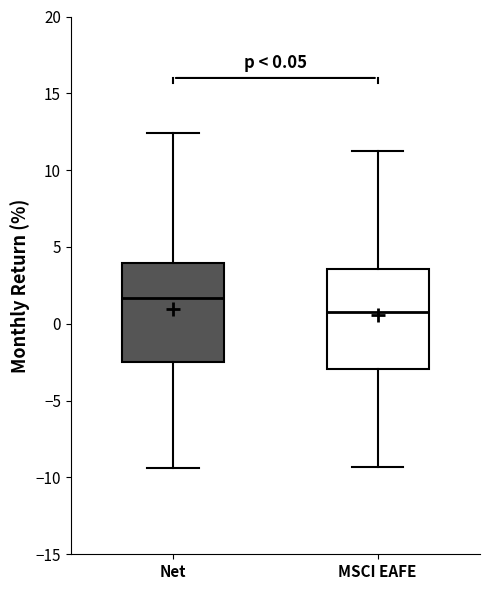

Which box has the lowest median line?

MSCI EAFE